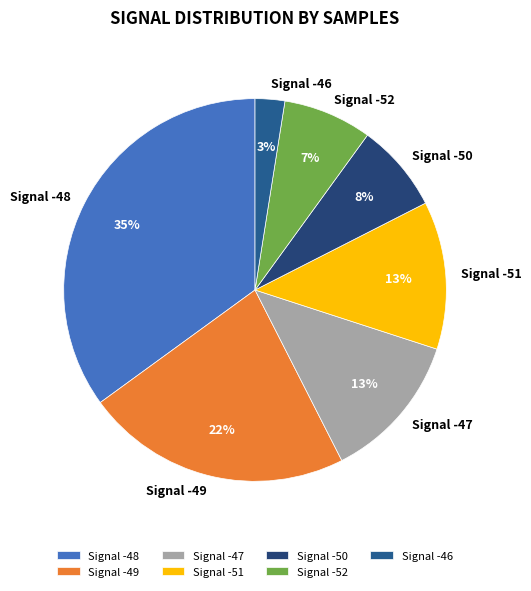

Does Signal -47 account for over 50% of the chart?

No